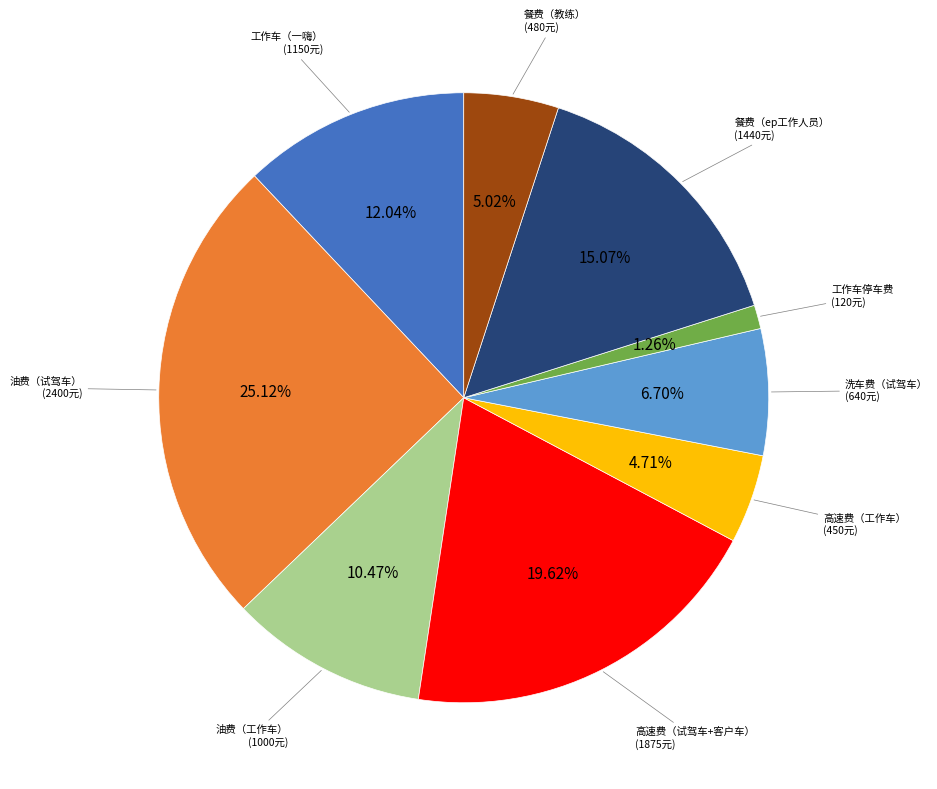

Is there a majority slice in this chart?

No